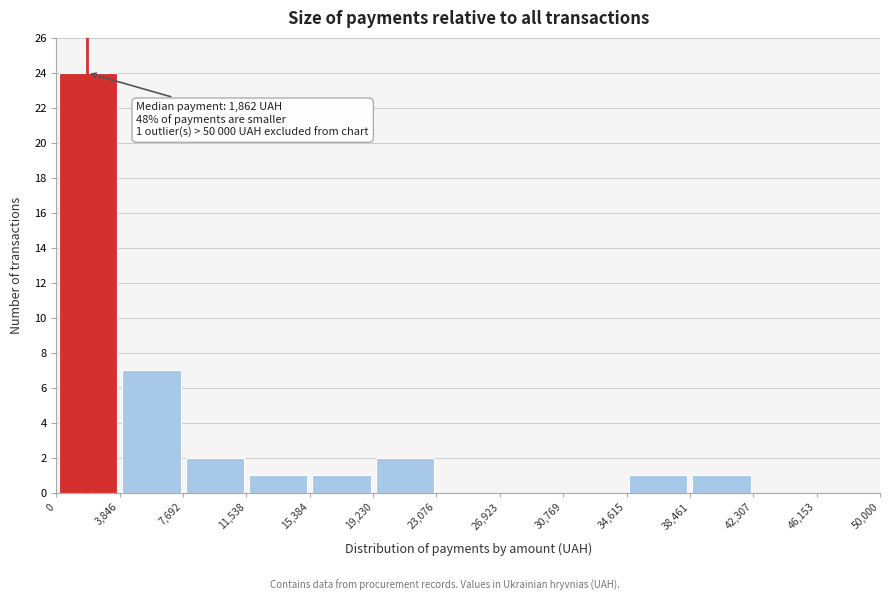

Which range on the x-axis has the tallest bar?

0 to 3,846